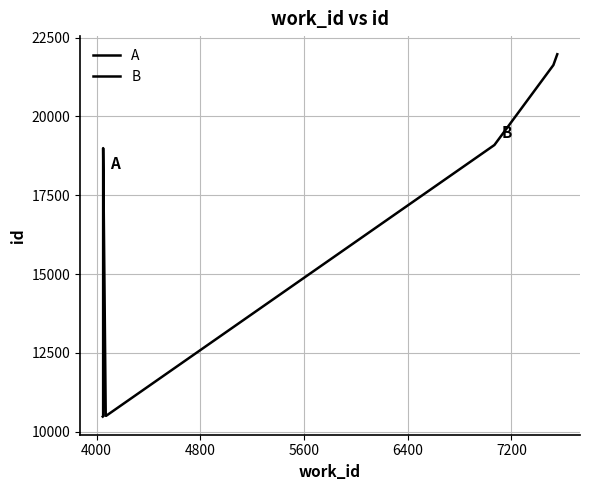

Reading left to right, transcribe all the data shown in this chart.

A: 10482	10495	18994	18995	10513
B: 10519	10521	19094	21628	21972